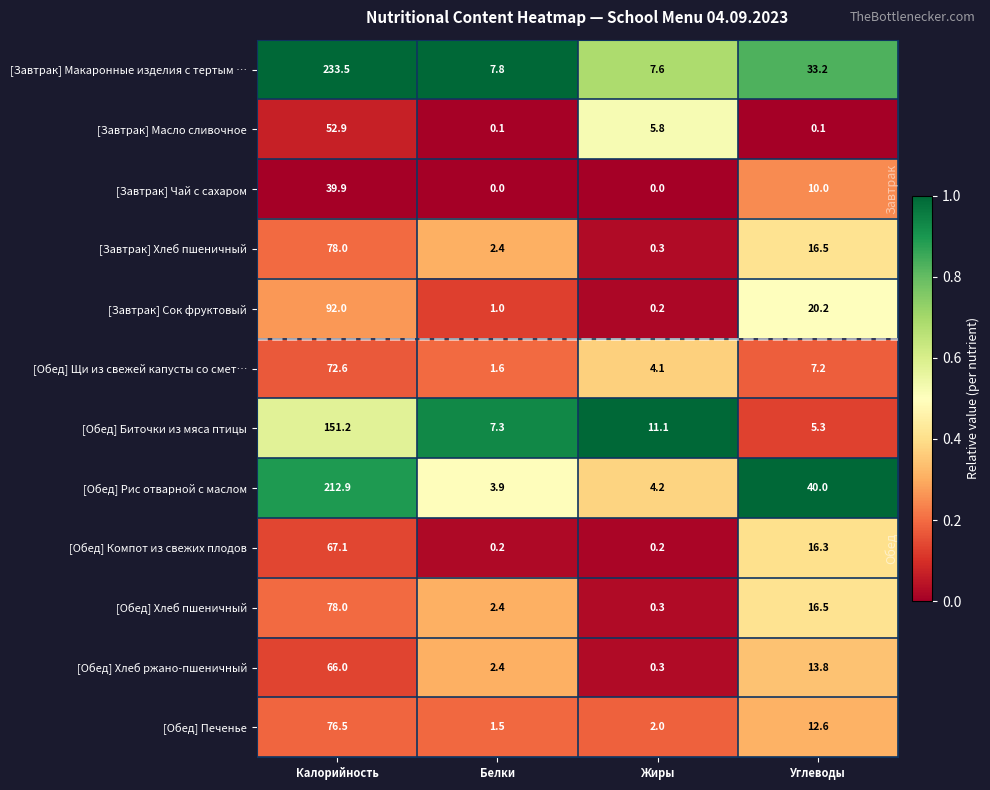

Is the value of [Обед] Хлеб пшеничный at Калорийность greater than the value of [Обед] Хлеб ржано-пшеничный at Белки?

Yes